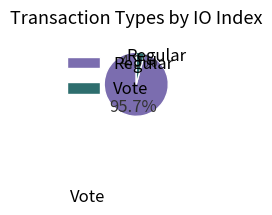

Between Vote and Regular, which is larger?

Regular